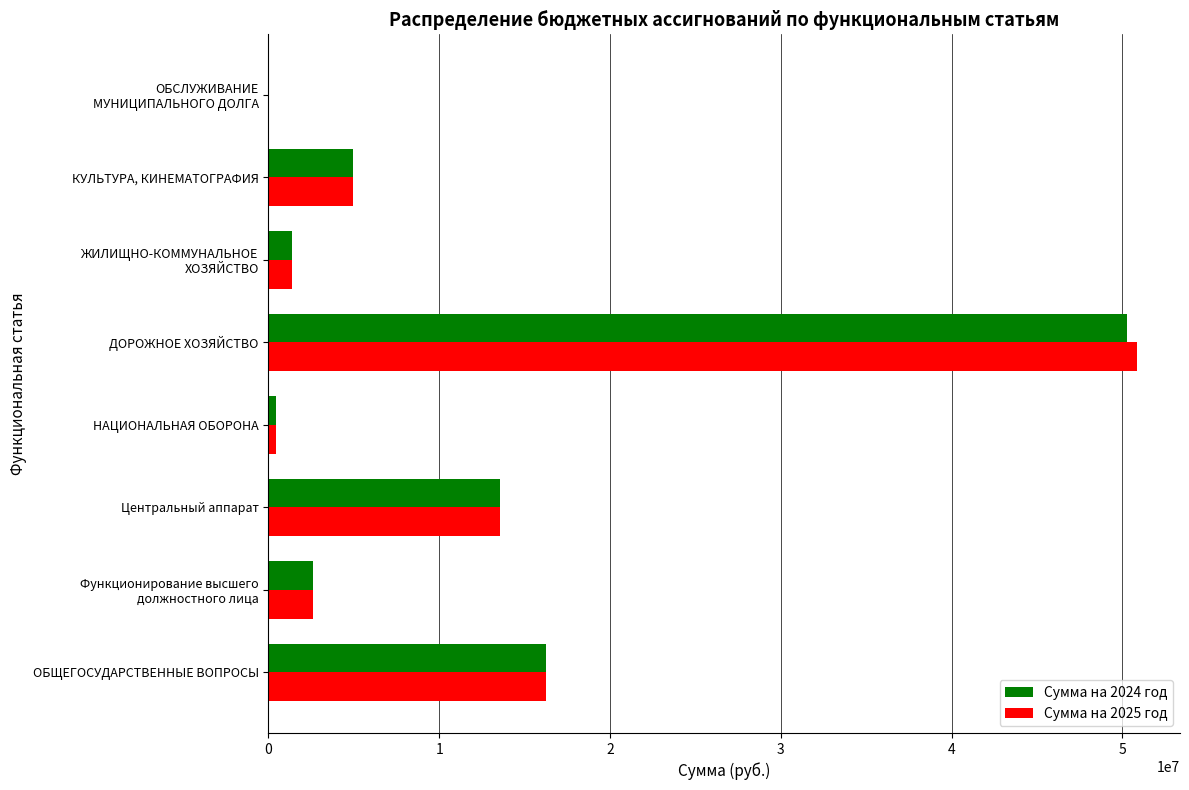

At which category is the sum across all series the highest?

ДОРОЖНОЕ ХОЗЯЙСТВО